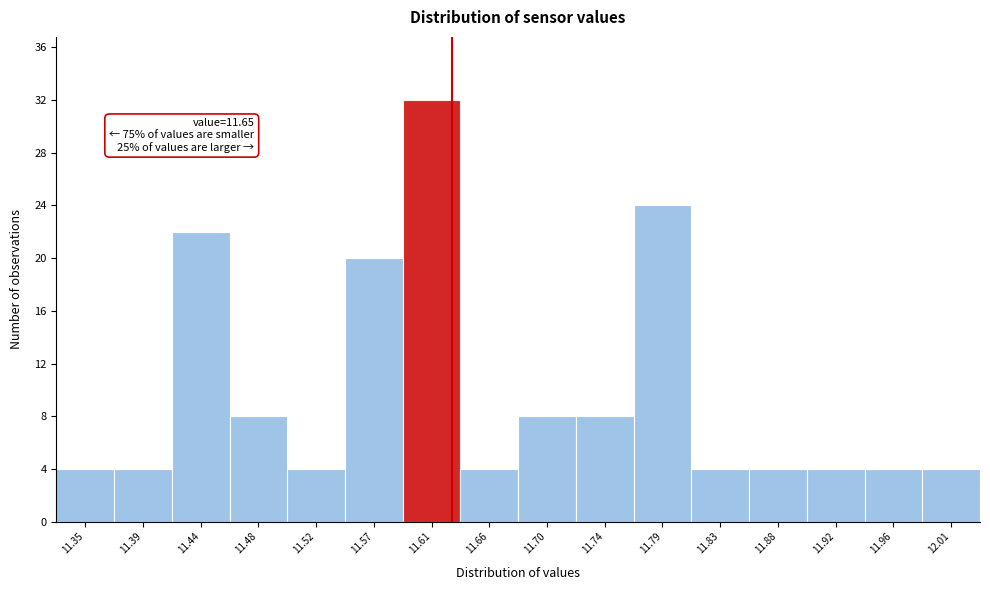

Reading right to left, transcribe all the data shown in this chart.

12.01=4	11.96=4	11.92=4	11.88=4	11.83=4	11.79=24	11.74=8	11.70=8	11.66=4	11.61=32	11.57=20	11.52=4	11.48=8	11.44=22	11.39=4	11.35=4